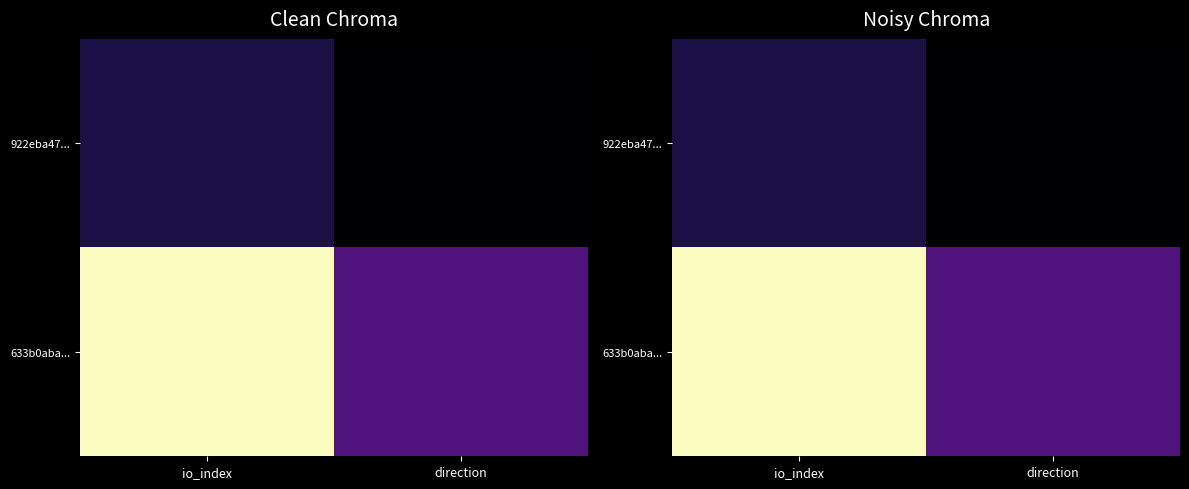

What is the total value across all series at direction?

0.2